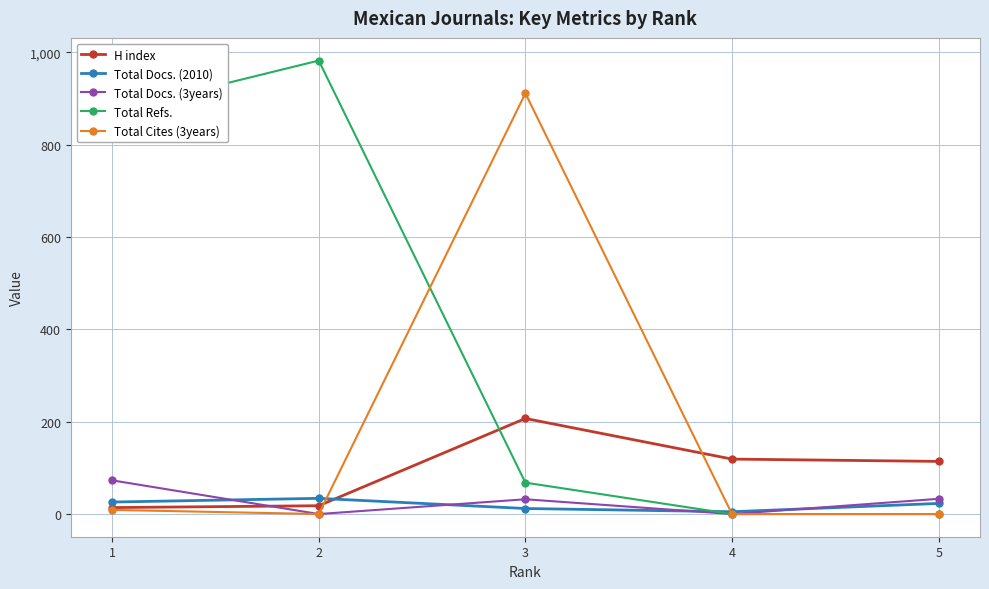

True or false: Total Refs. has a value of 0 at 5.

True